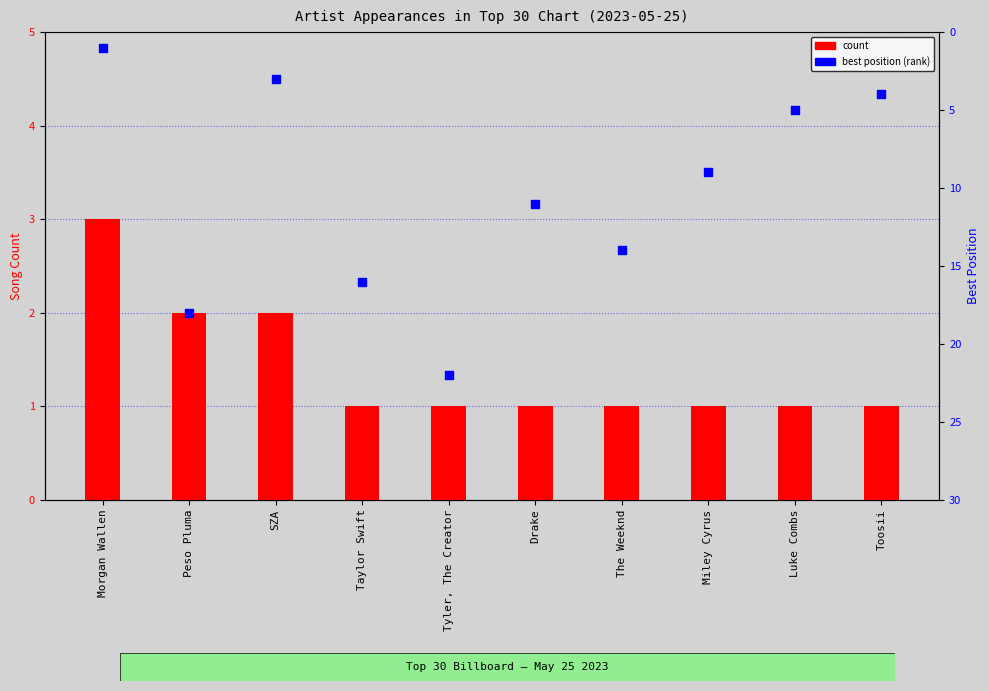

Is the value of count at Toosii greater than the value of best position at SZA?

No